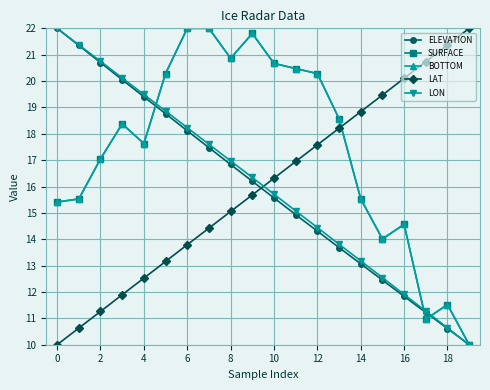

True or false: LON and ELEVATION intersect in this chart.

False